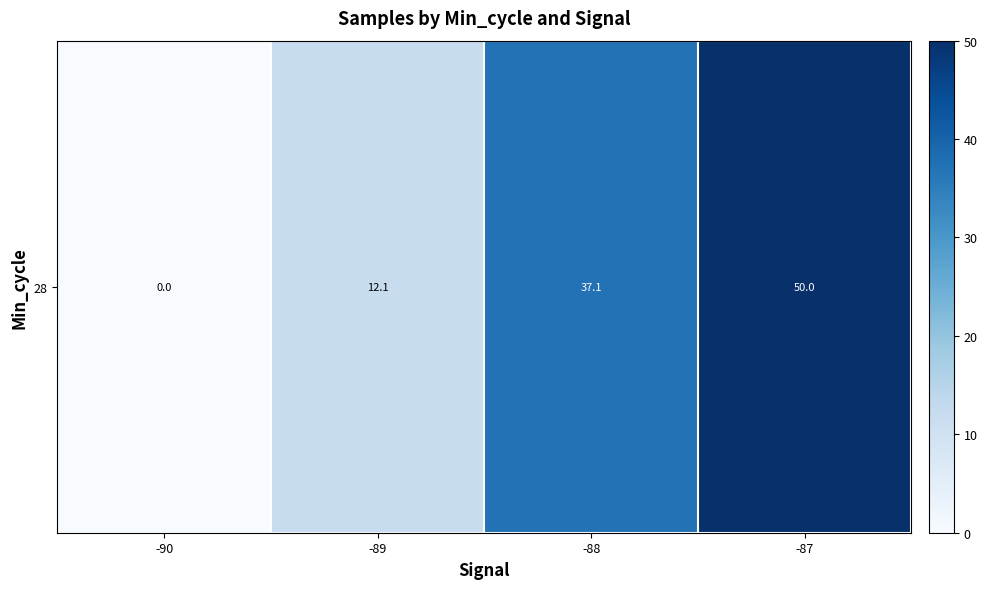

Reading right to left, extract all data points from this chart.

50.0	37.1	12.1	0.0